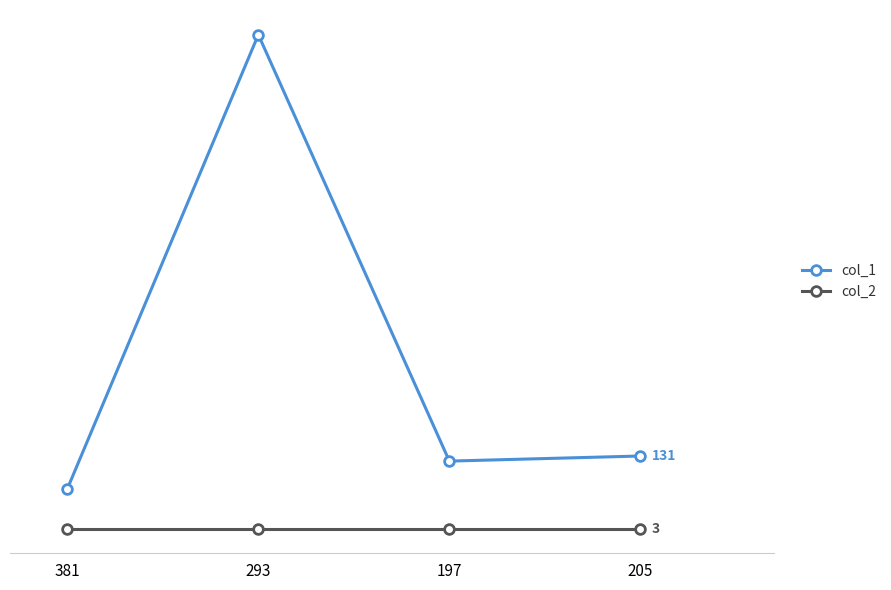

What are all the series names shown in the legend?

col_1, col_2